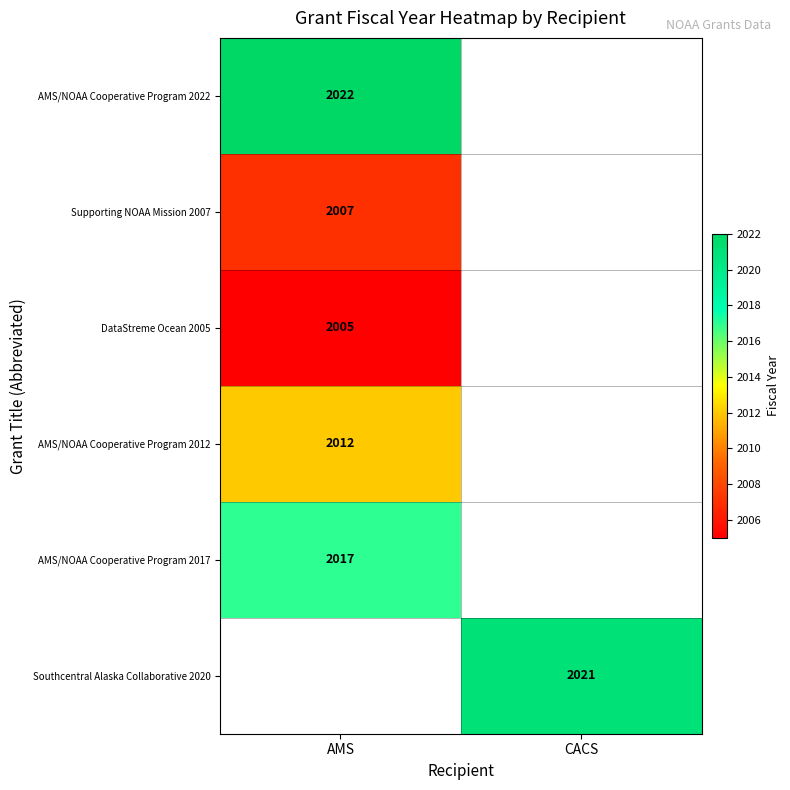

The value of AMS/NOAA Cooperative Program 2017 at AMS is 1242.6. True or false?

False